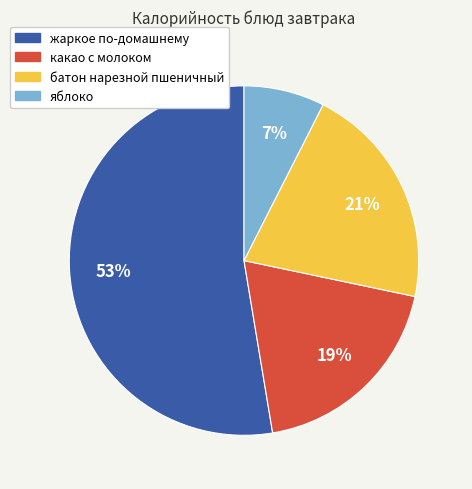

Between жаркое по-домашнему and какао с молоком, which is larger?

жаркое по-домашнему